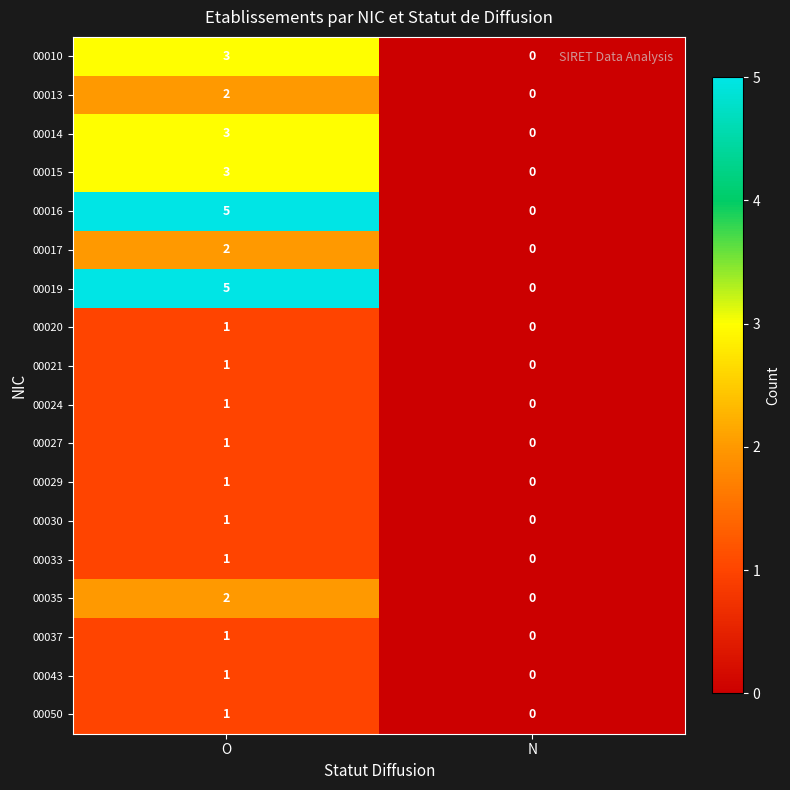

What is the spread (max minus min) of values at O?

4